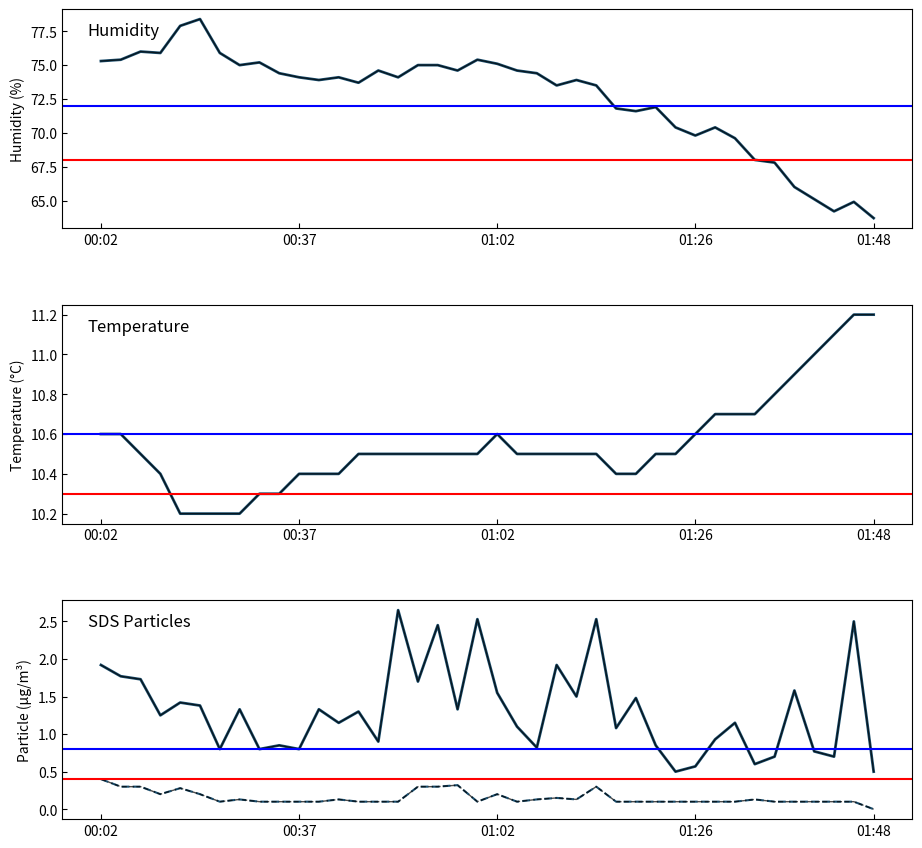

Read the SDS_P1 value at 16.

1.7